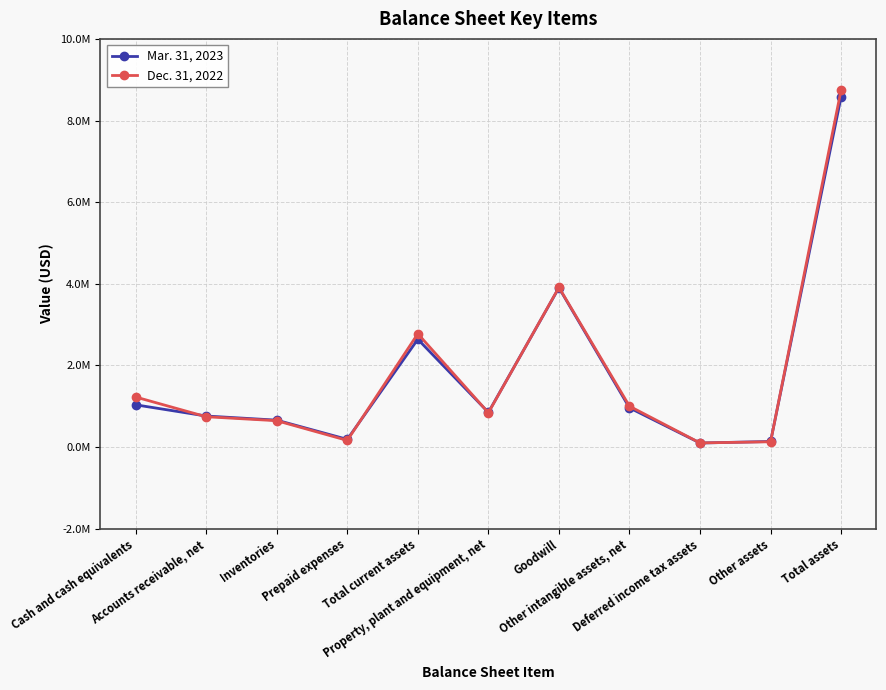

What are all the series names shown in the legend?

Mar. 31, 2023, Dec. 31, 2022